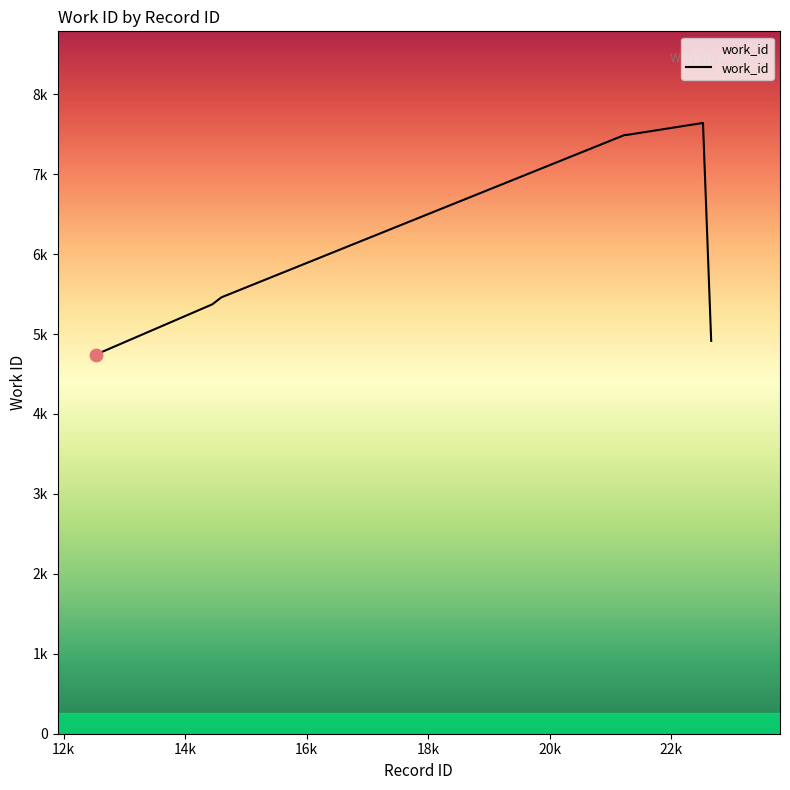

Does the chart have visible grid lines?

No